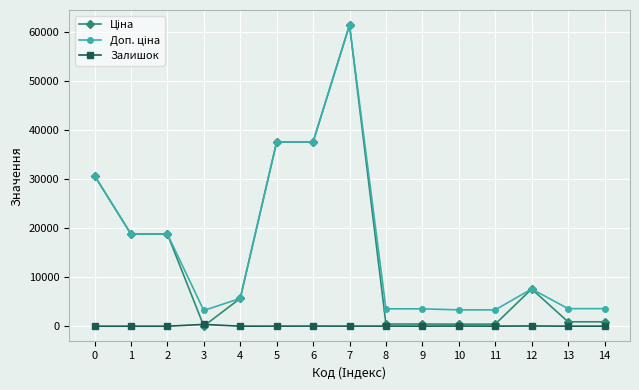

How many data points in Залишок are less than 13?

7